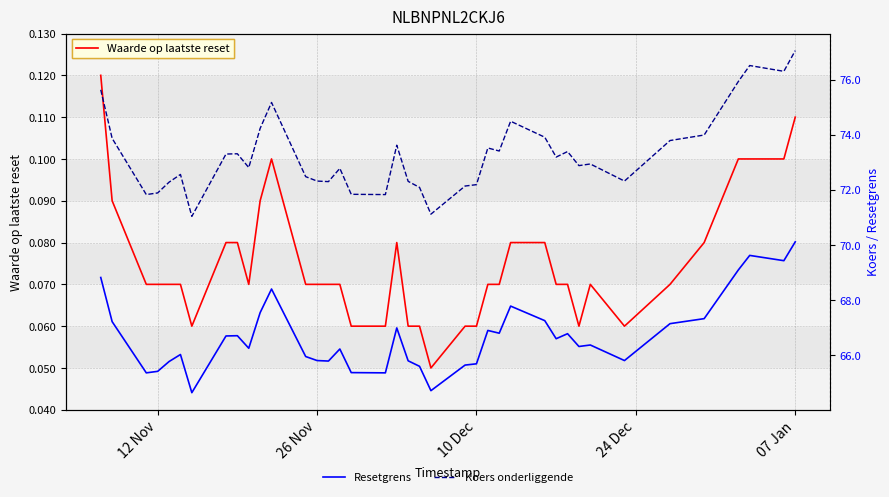

True or false: Koers onderliggende and Resetgrens cross at least once.

False